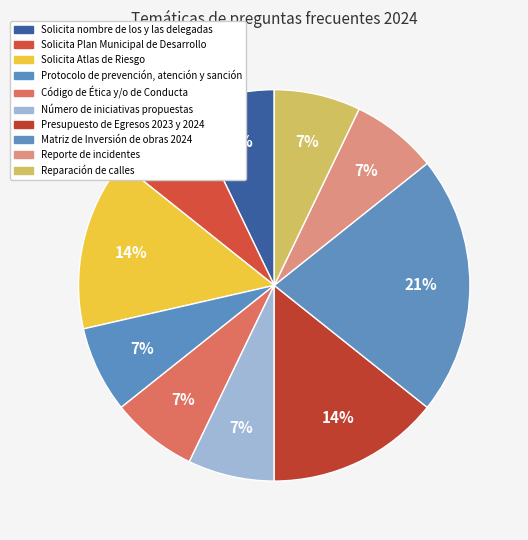

How many slices are in this pie chart?

10